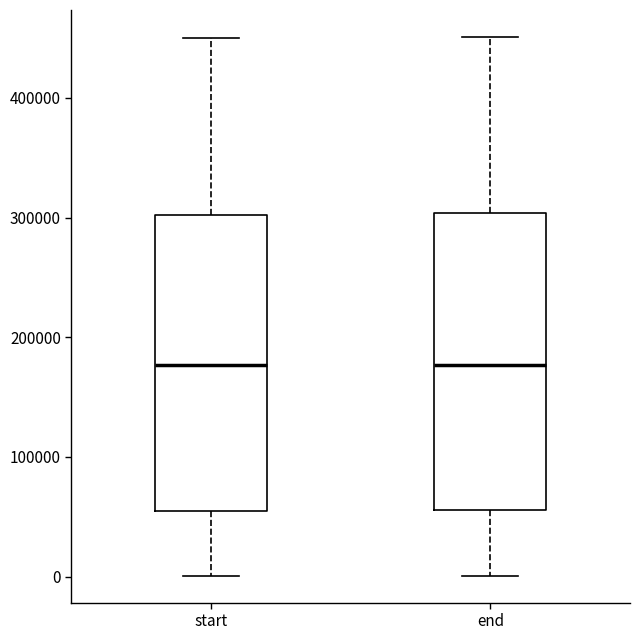

Where is the lower edge of the box for end on the y-axis? The values are not printed on the chart, so give them approximately, as read against the axis.

60000